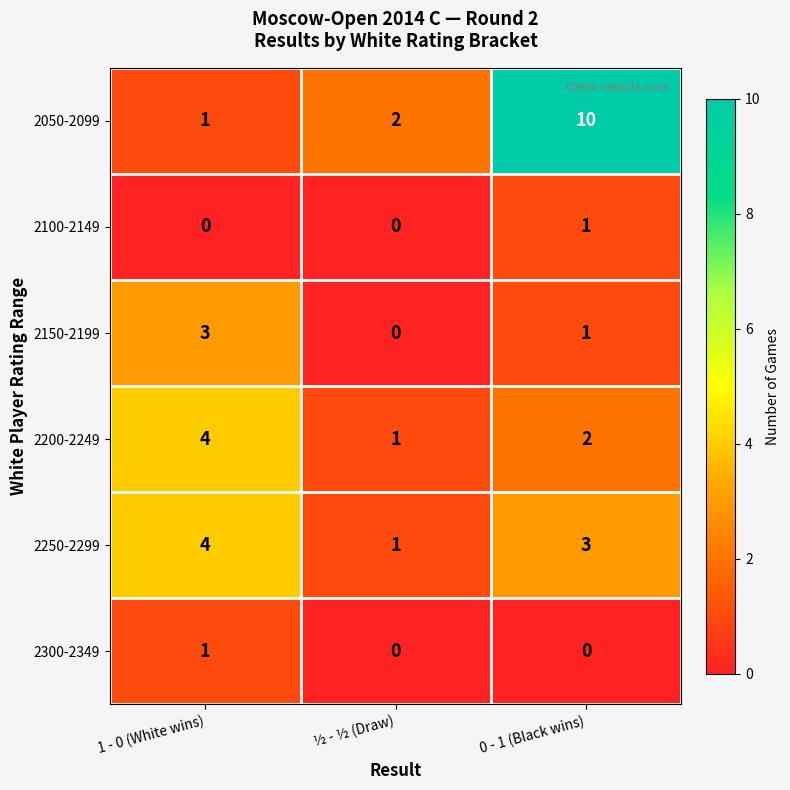

How many positive values does the 2300-2349 series have?

1